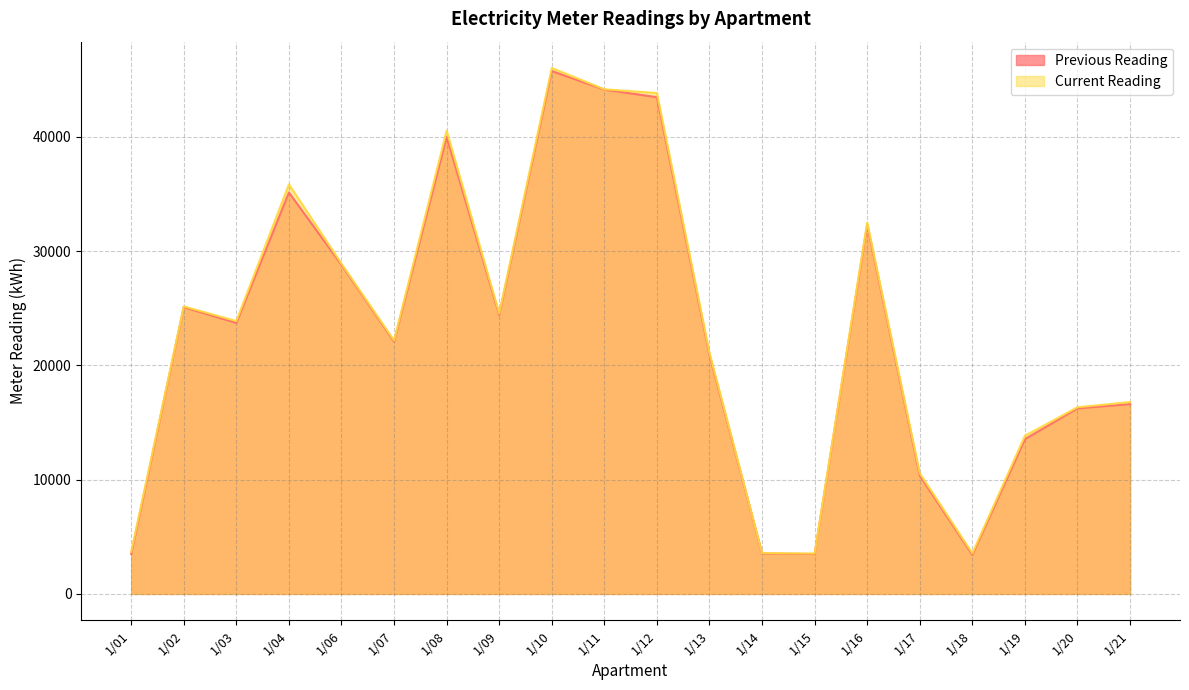

What is the average value of the Current Reading series?

23032